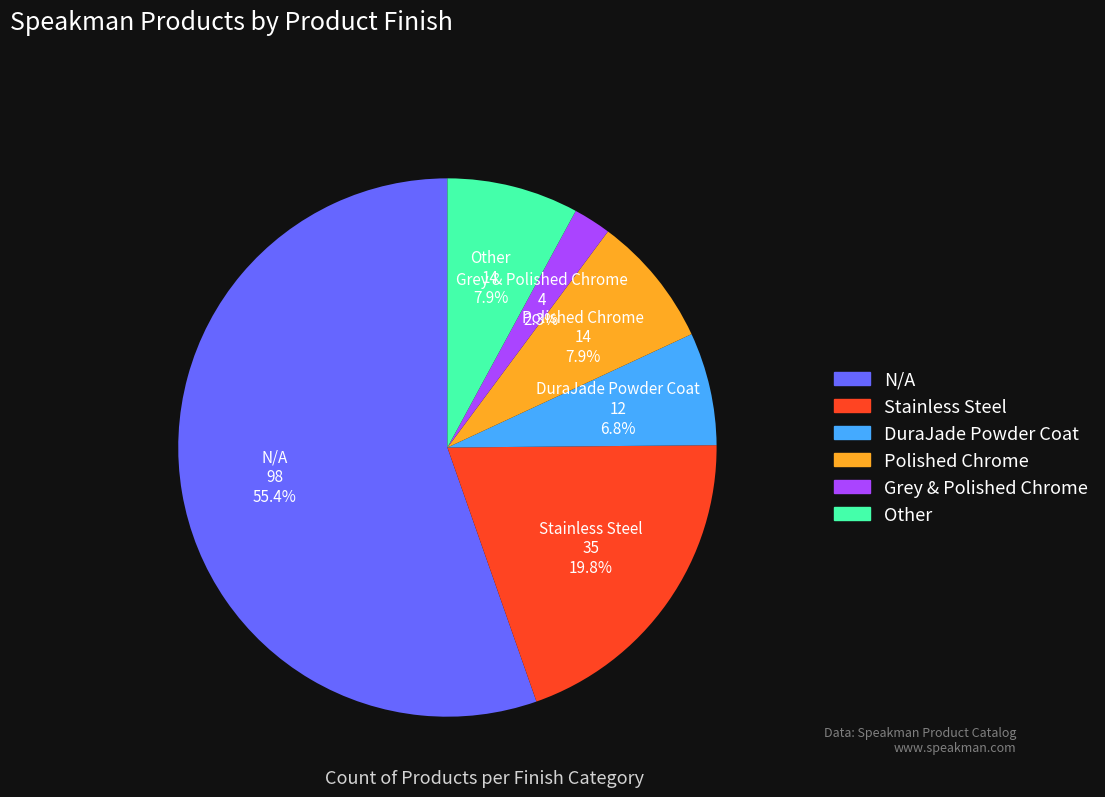

Is Other the majority of the pie?

No